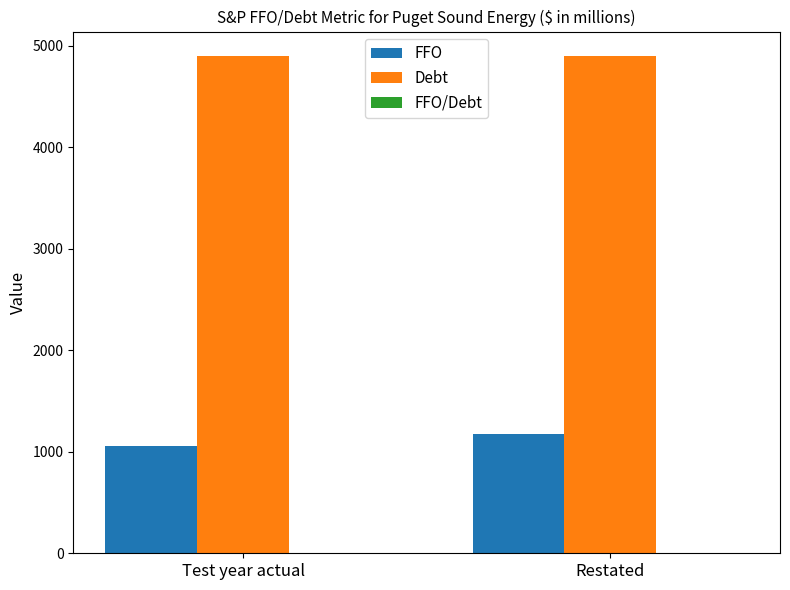

Where is FFO nearest to the value 1117?

Test year actual